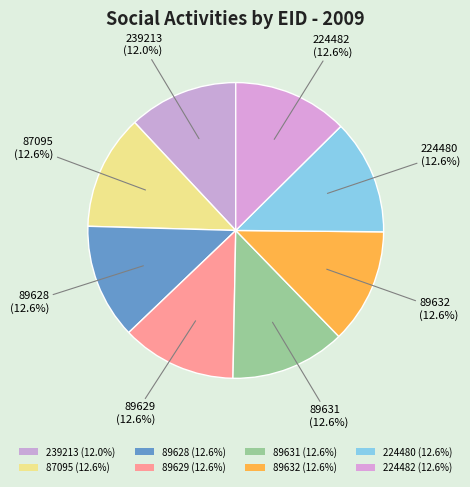

Is it true that 89632 is 13% of the pie?

True